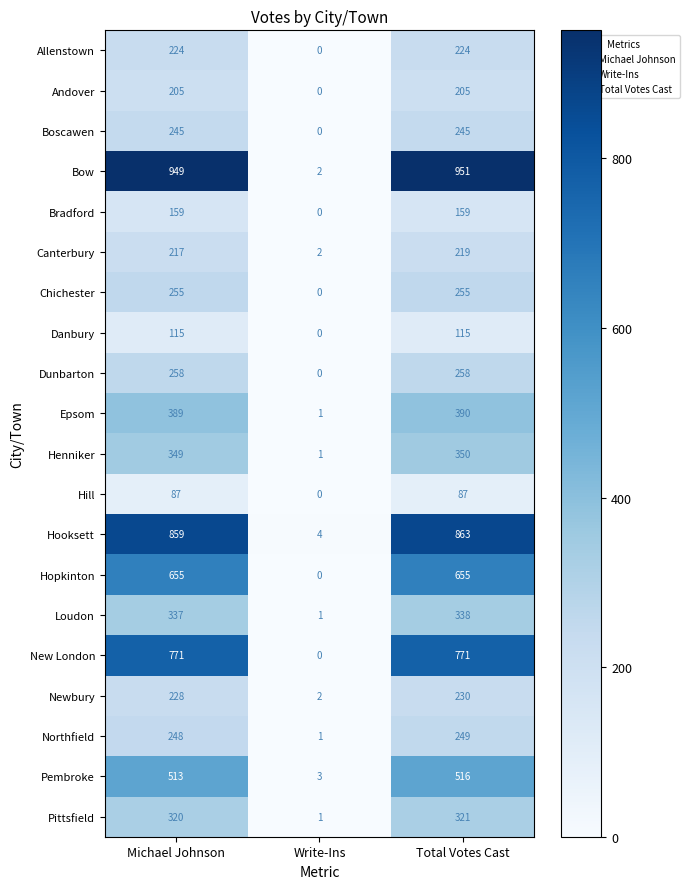

Rank the series by their maximum value, from highest to lowest.

Bow, Hooksett, New London, Hopkinton, Pembroke, Epsom, Henniker, Loudon, Pittsfield, Dunbarton, Chichester, Northfield, Boscawen, Newbury, Allenstown, Canterbury, Andover, Bradford, Danbury, Hill